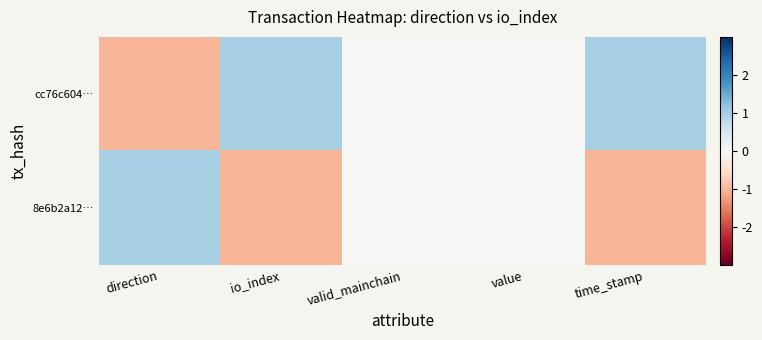

Rank the series at io_index from highest to lowest value.

cc76c604…, 8e6b2a12…